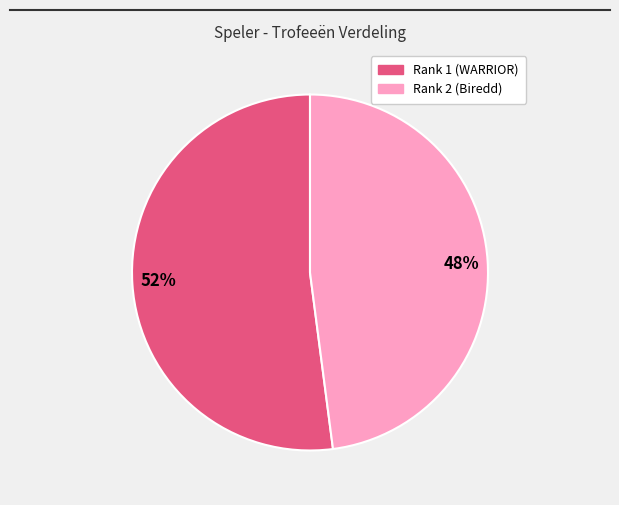

What percentage is the 52% slice, to the nearest percent?

52%